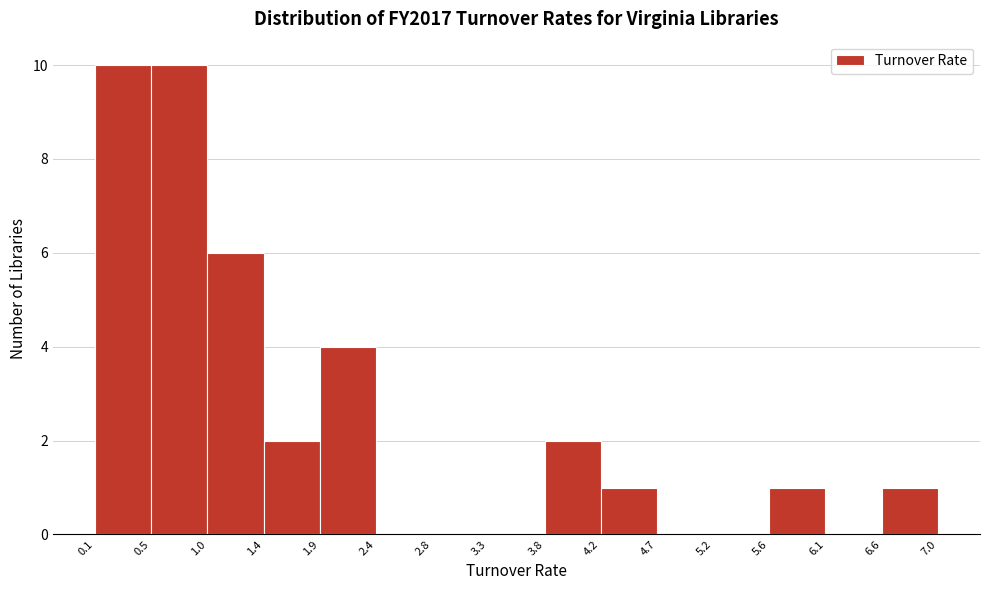

Reading left to right, transcribe this chart: for each bar, give the range it covers on the x-axis and its height. The values are not printed on the chart, so give them approximately, as read against the axis.

0.1 to 0.5: 10
0.5 to 1.0: 10
1.0 to 1.4: 6
1.4 to 1.9: 2
1.9 to 2.4: 4
2.4 to 2.8: 0
2.8 to 3.3: 0
3.3 to 3.8: 0
3.8 to 4.2: 2
4.2 to 4.7: 1
4.7 to 5.2: 0
5.2 to 5.6: 0
5.6 to 6.1: 1
6.1 to 6.6: 0
6.6 to 7.0: 1